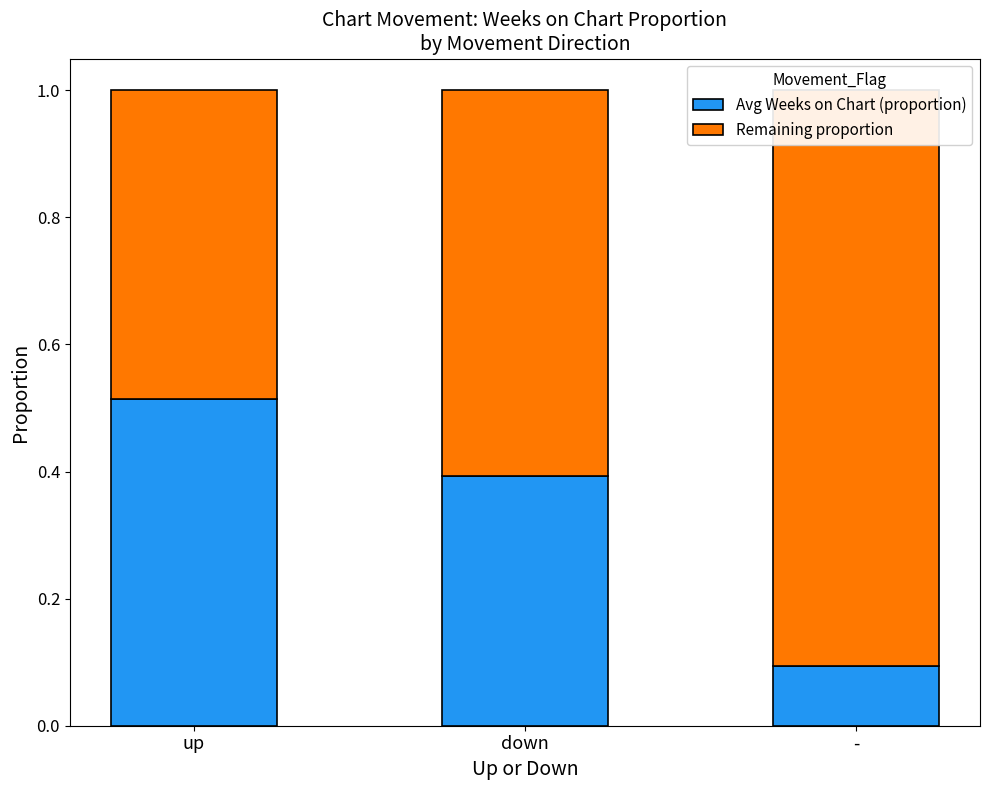

The value of Avg Weeks on Chart (proportion) at down is 0.1. True or false?

False